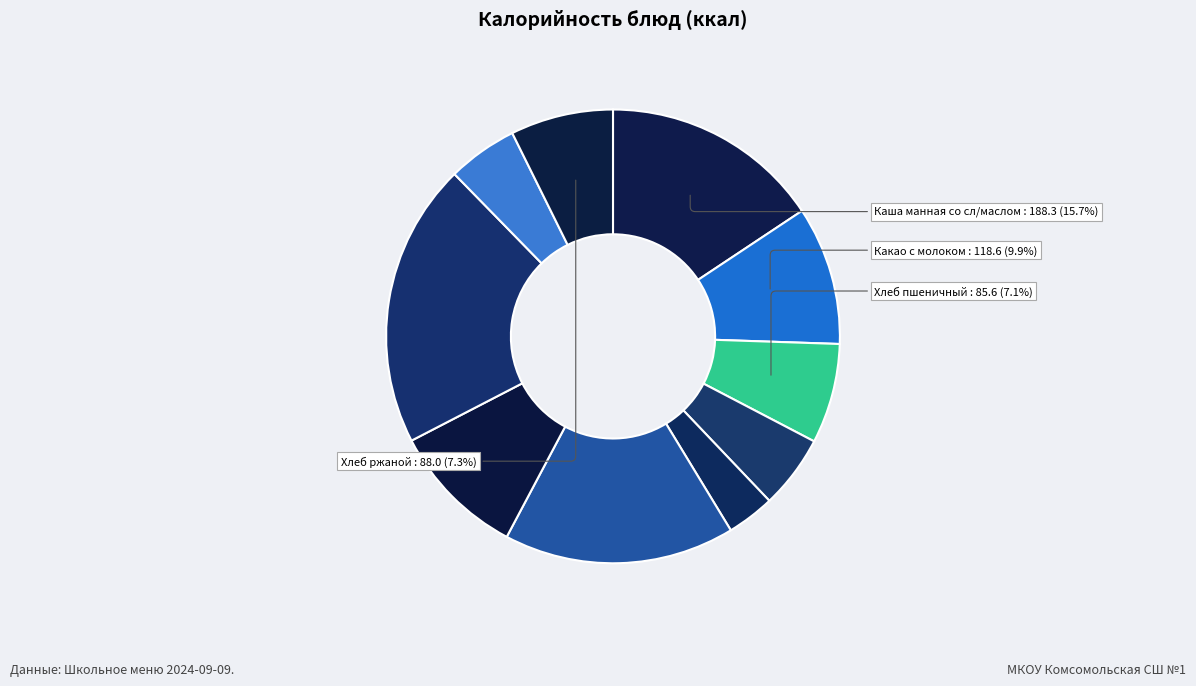

How many segments does this pie chart have?

10